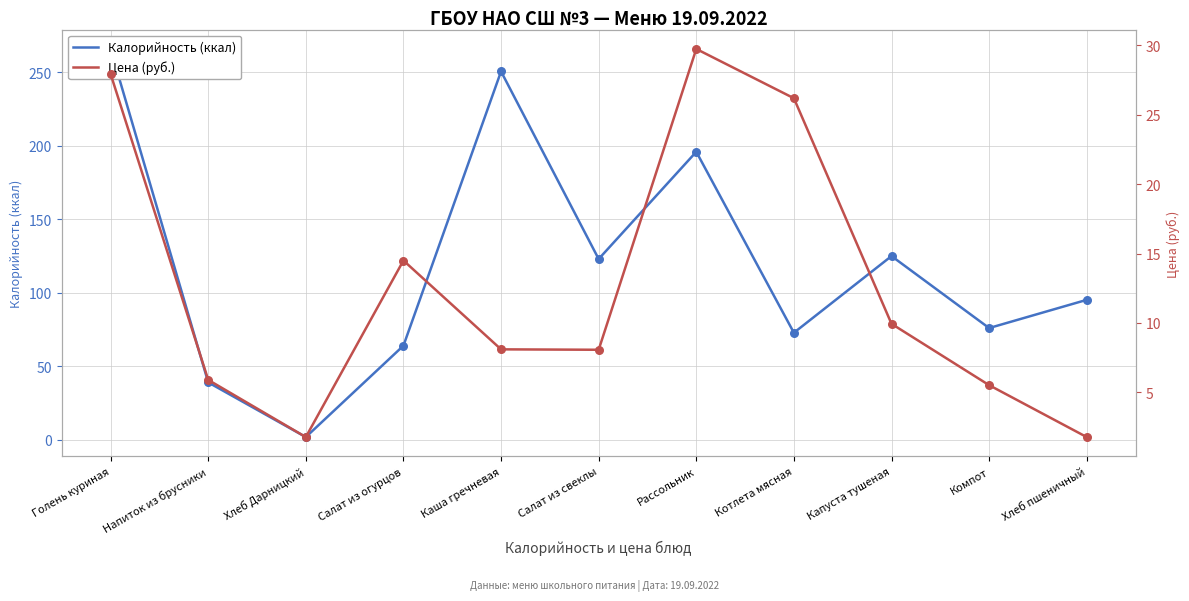

Is the value of Калорийность (ккал) at Салат из свеклы greater than the value of Цена (руб.) at Рассольник?

Yes